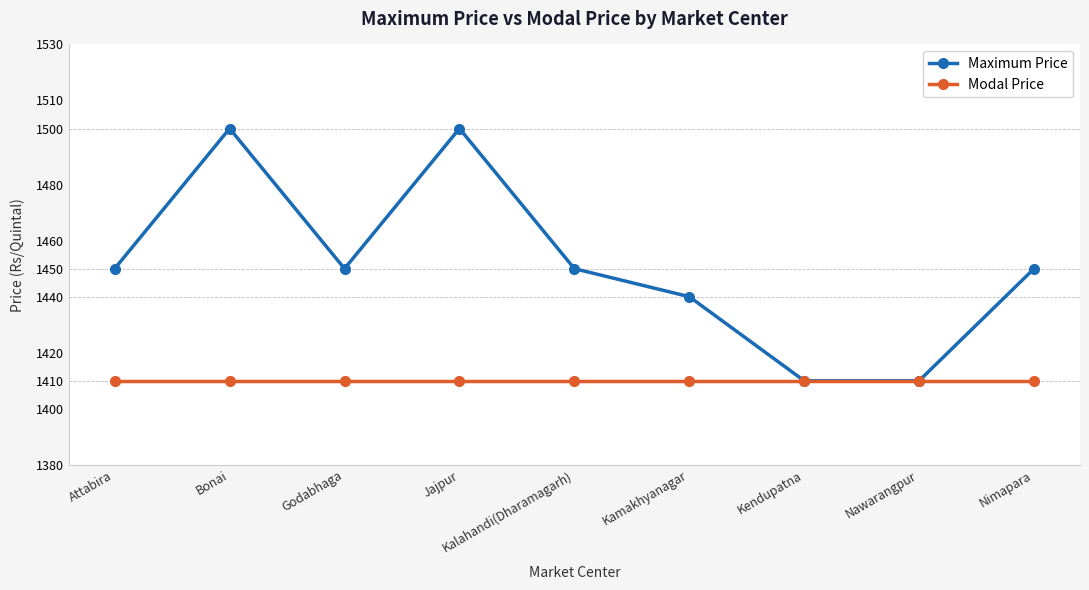

What value does the Modal Price series have at Kamakhyanagar?

1410